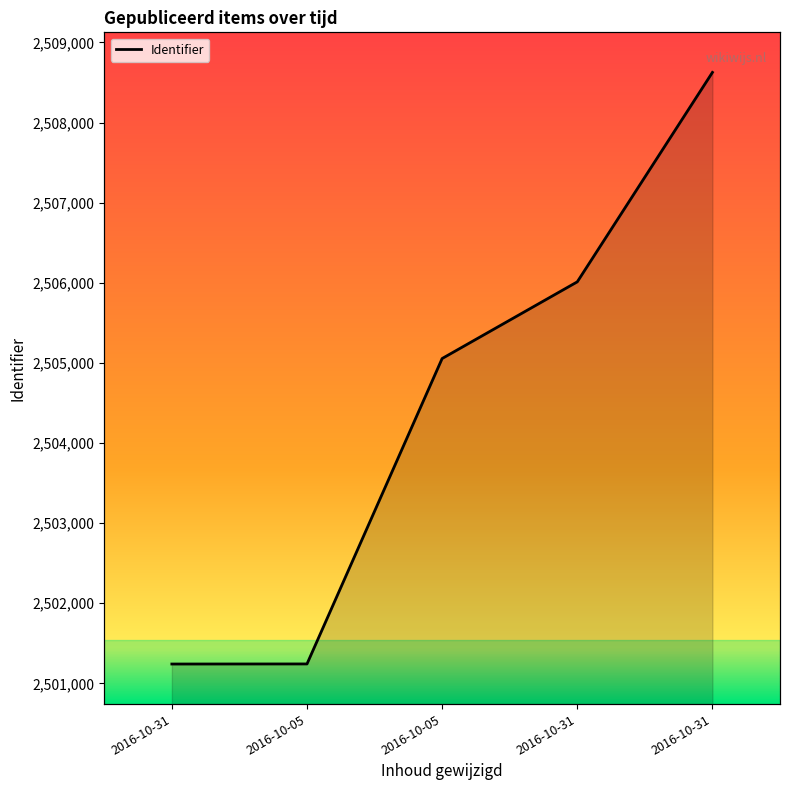

Approximately how many times larger is the value at 2016-10-05 compared to 2016-10-31?

1.0